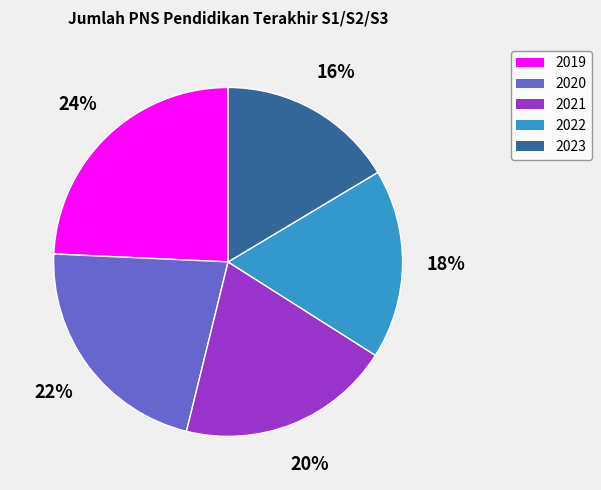

Is the sum of 2019 and 2022 greater than half?

No